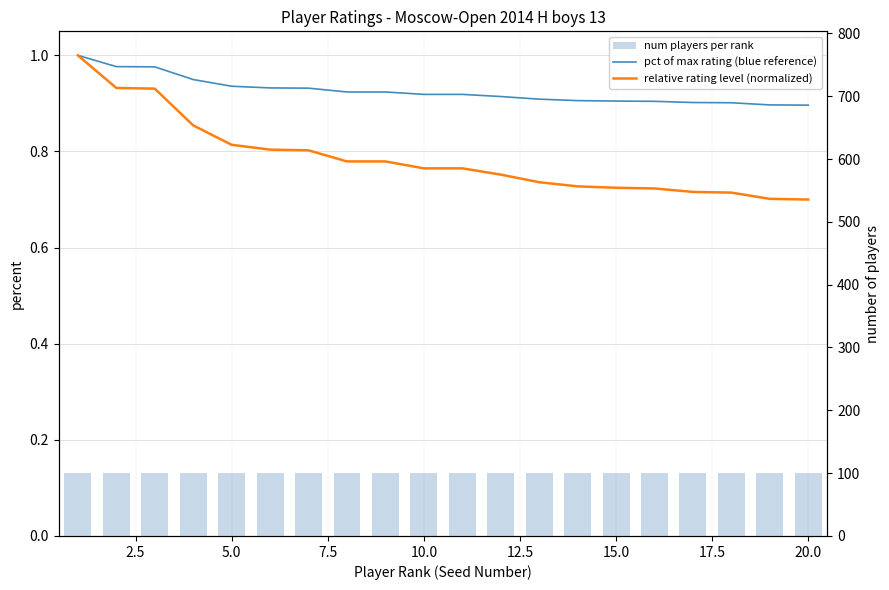

What is the smallest value displayed?

0.7